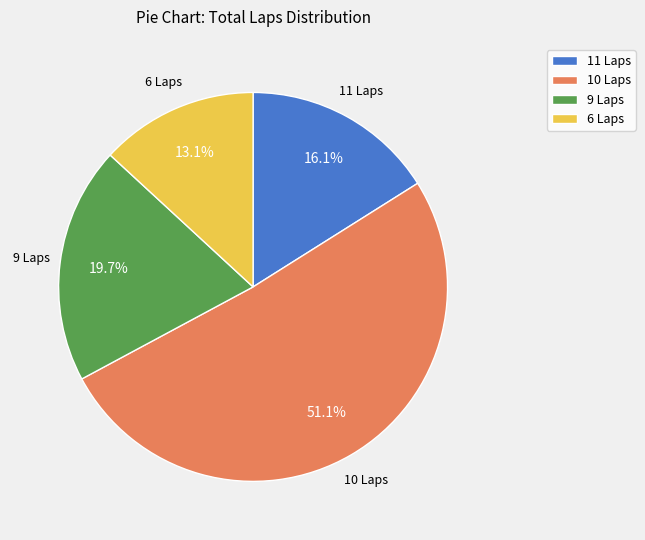

Does 9 Laps account for over 50% of the chart?

No